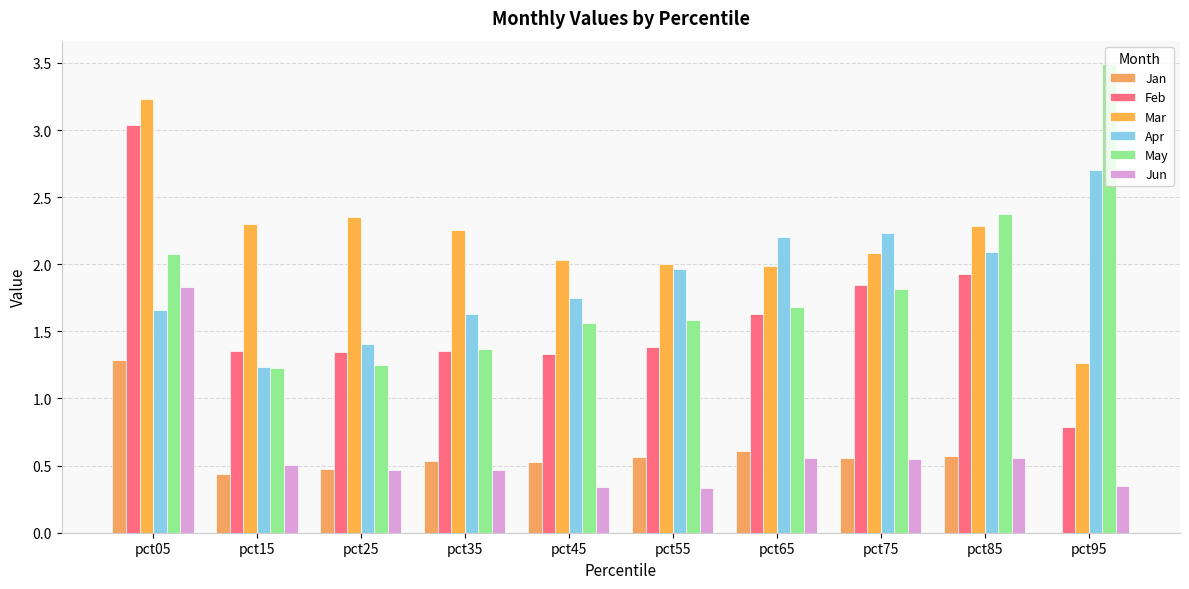

Read the May value at pct65.

1.7